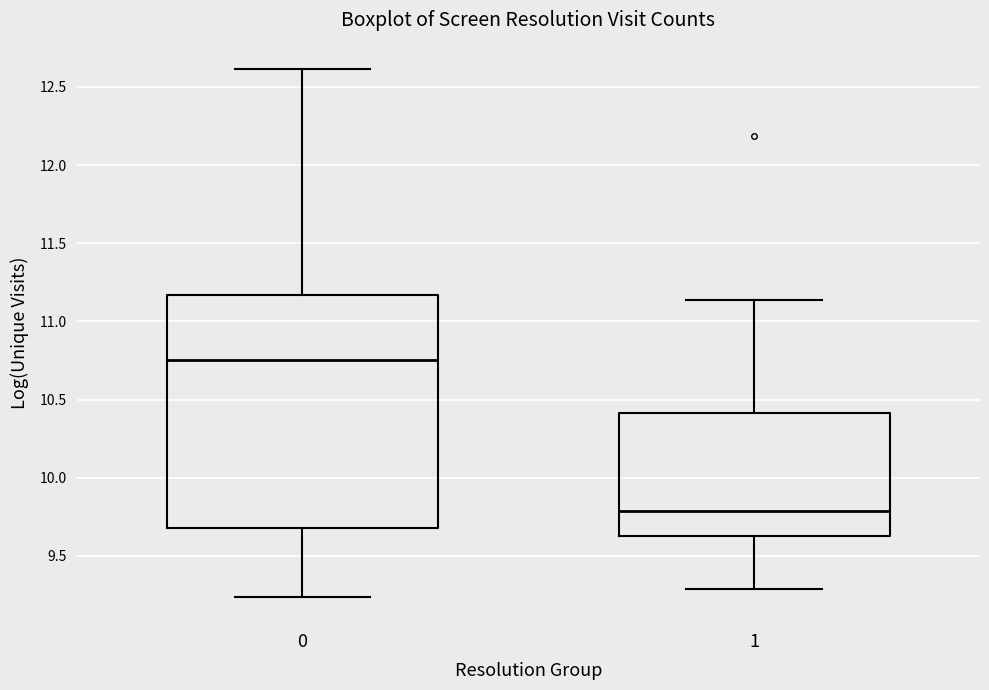

Which box is the tallest, from its lower edge to its upper edge?

0